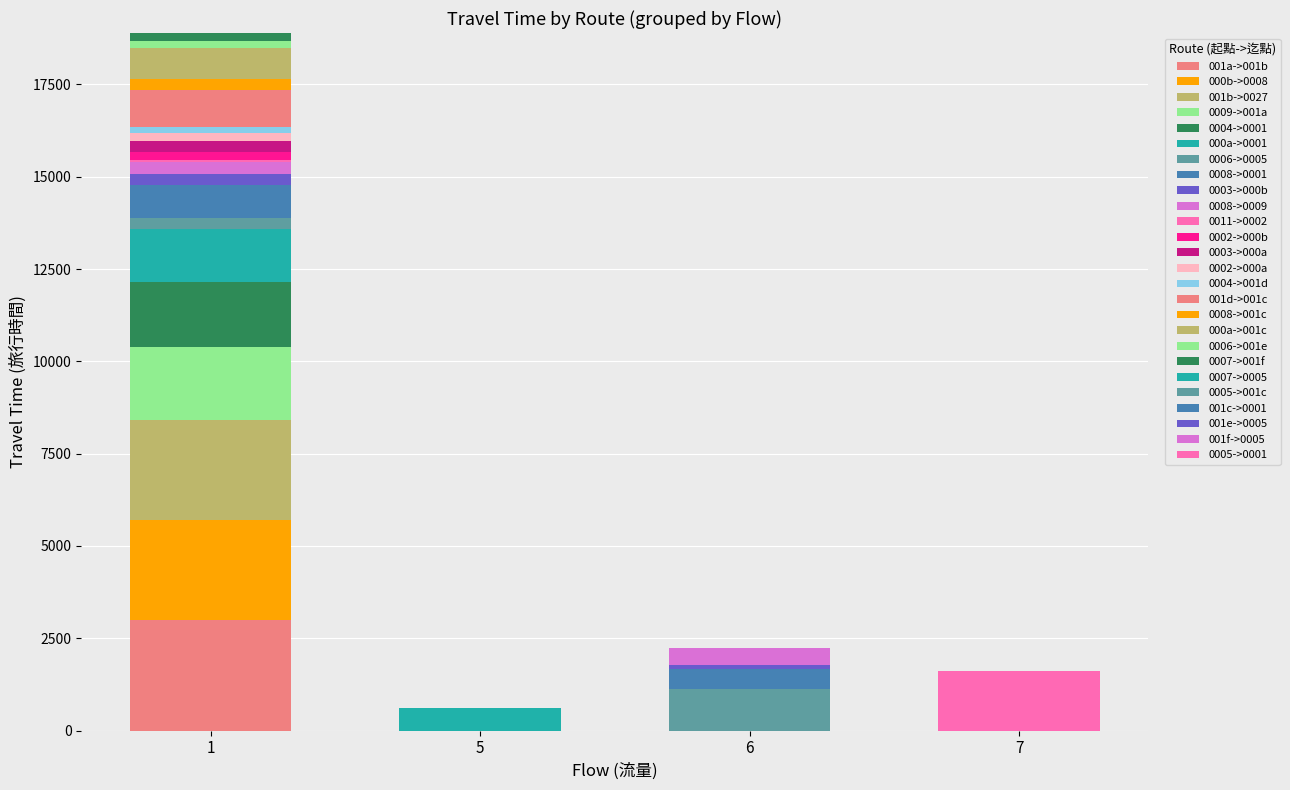

How many categories are shown in the chart?

4